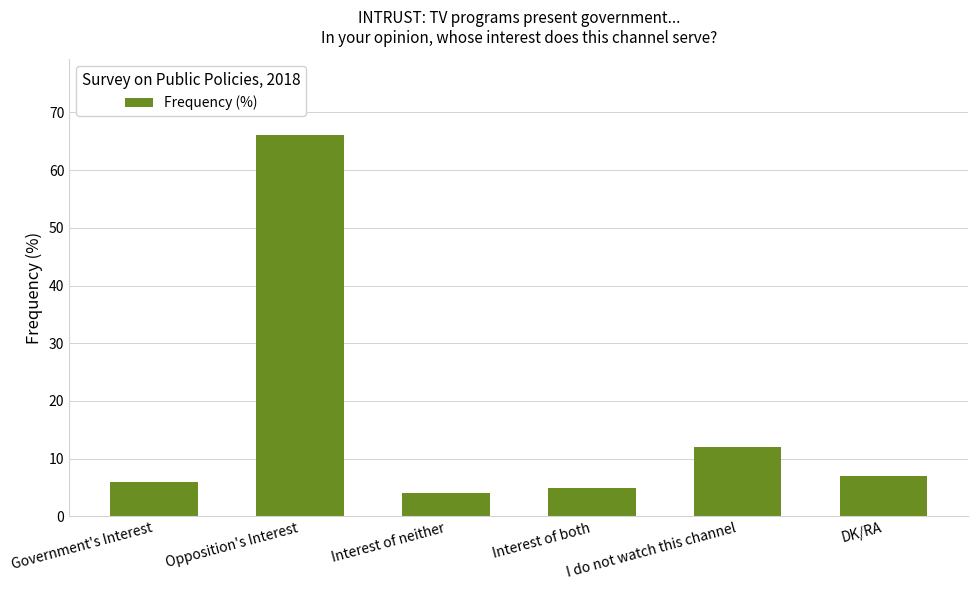

What is the label of the 3rd bar from the right?

Interest of both